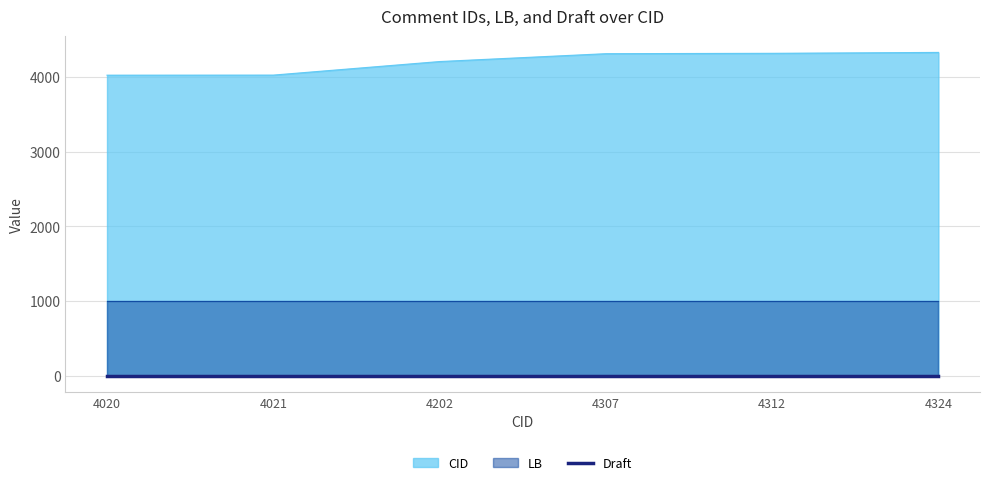

Which label corresponds to the largest value in the chart?

4324